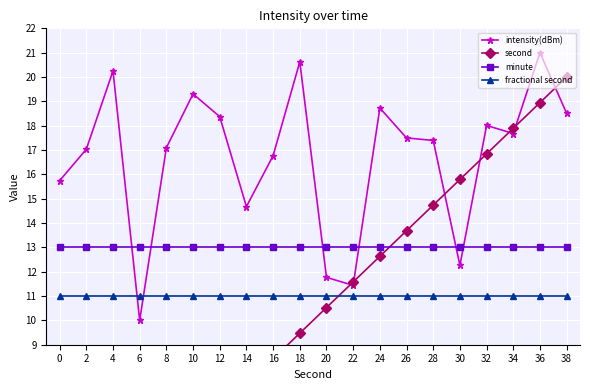

What is the sum of all fractional second values?

220.0